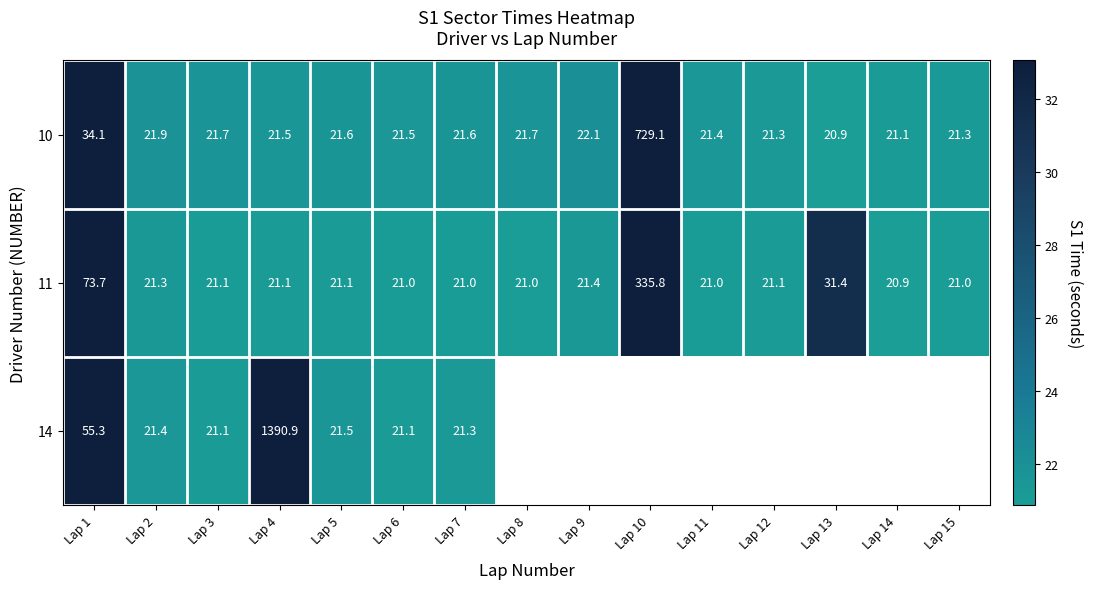

Is the value of 14 at Lap 3 greater than the value of 11 at Lap 1?

No